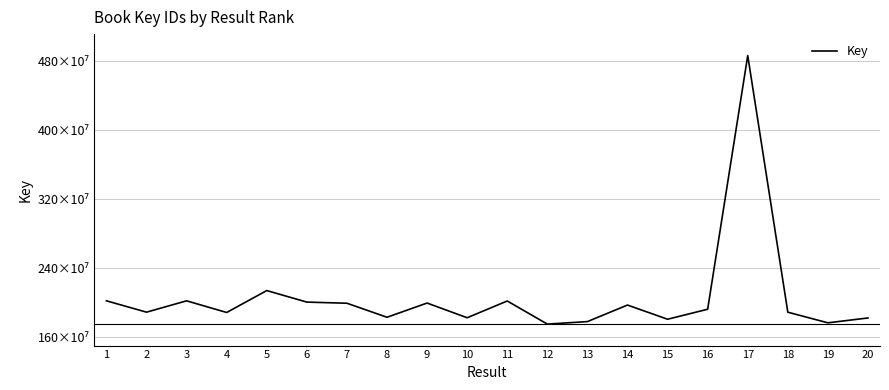

What is the change in value from 5 to 14?

-16789674